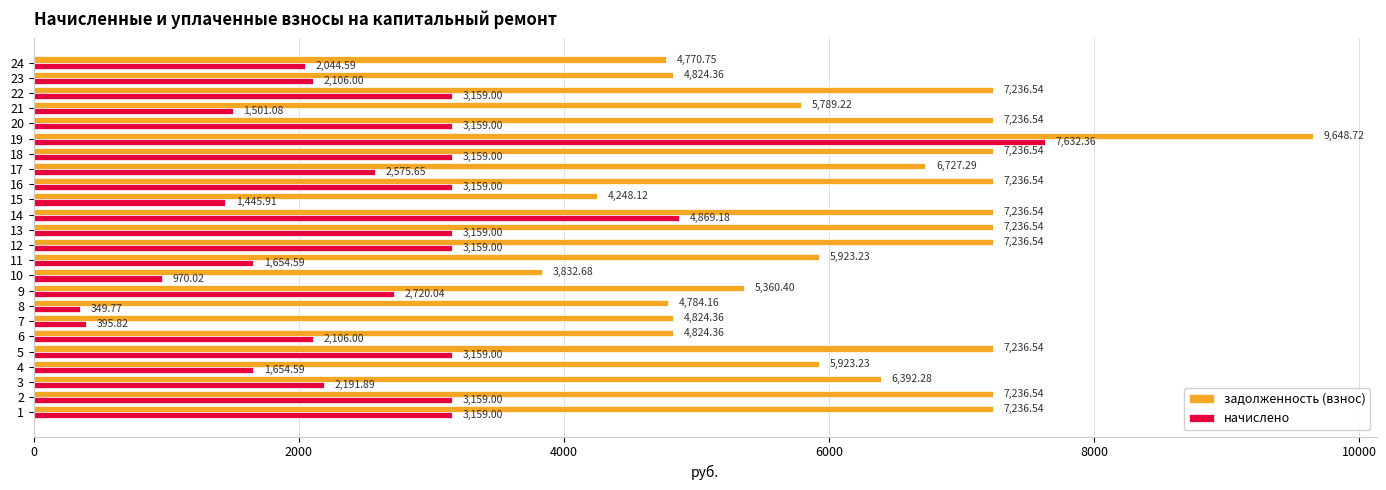

How many data points does each series have?

24